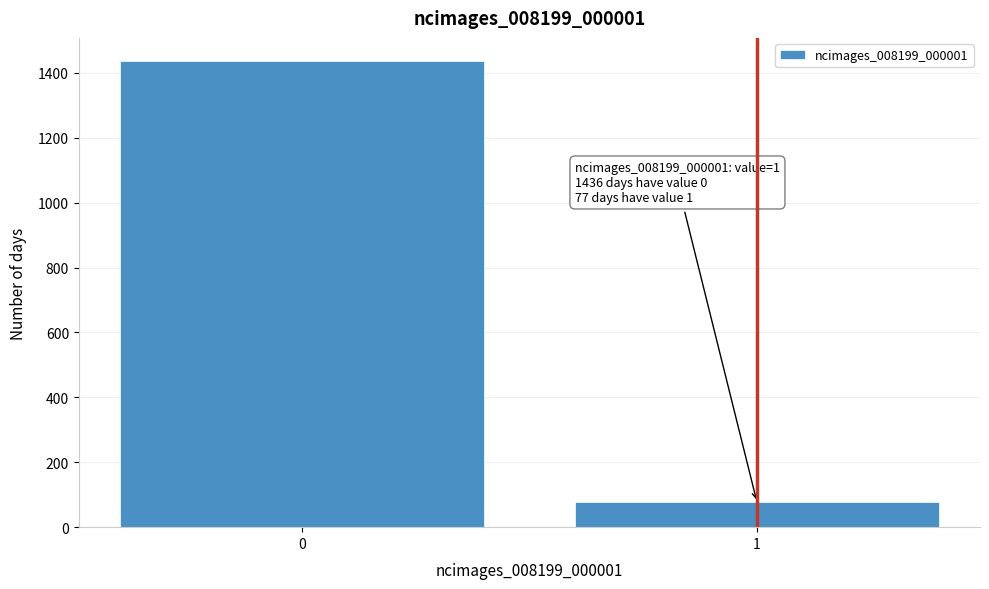

Reading right to left, extract all data points from this chart.

77	1436